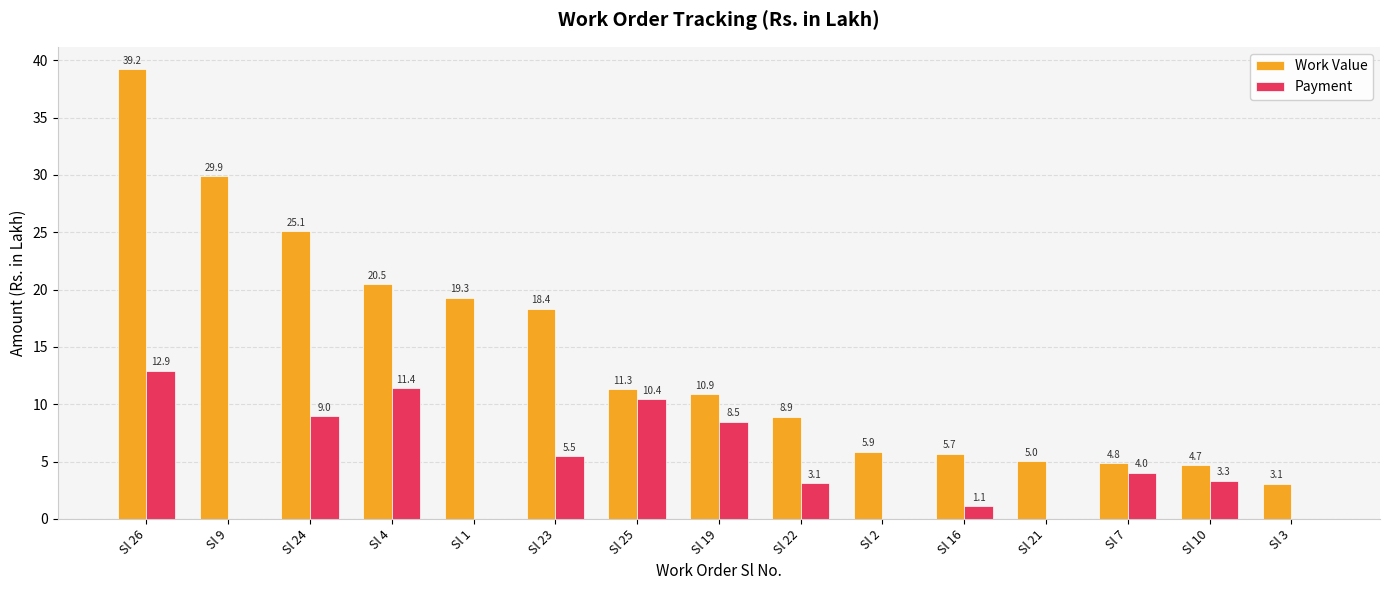

True or false: Work Value has a value of 5.0 at Sl 21.

True